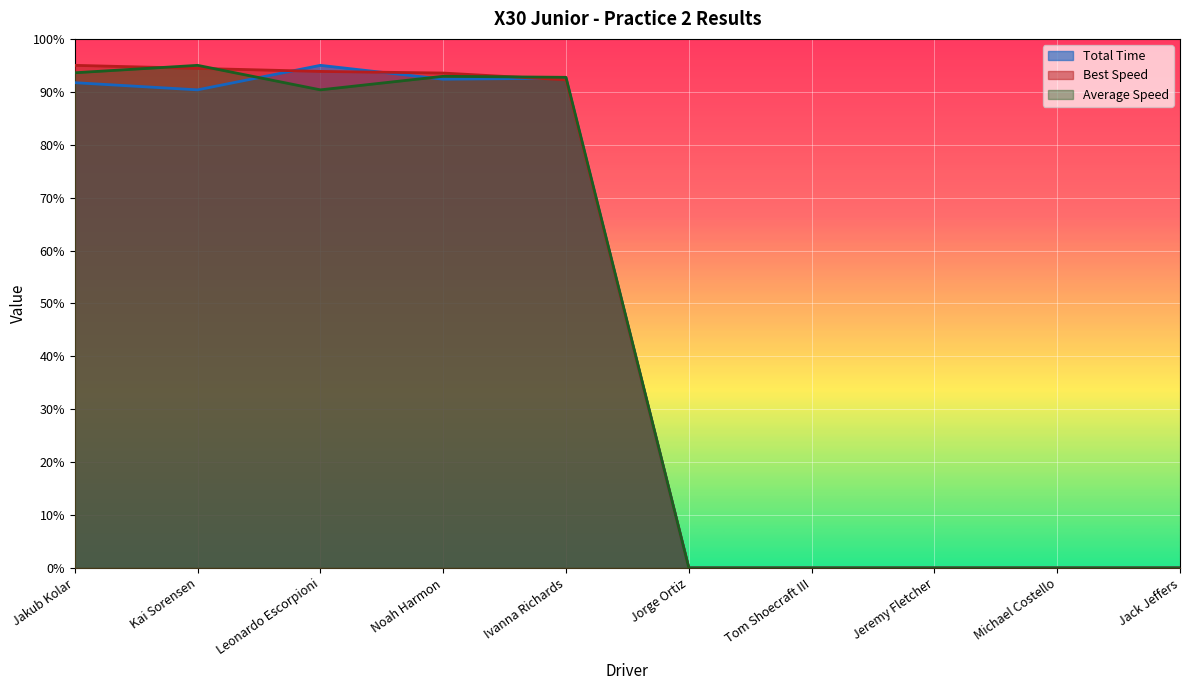

What is the value of the Best Lap time point at the 1st from the left?

95.0